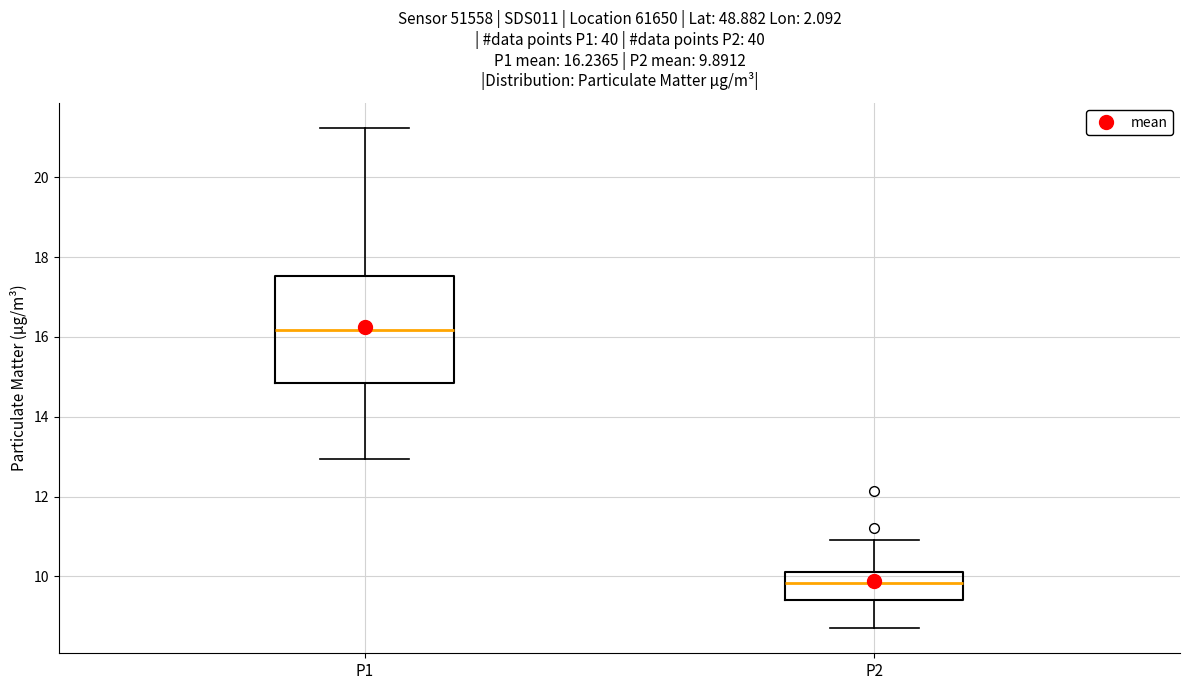

Which box is the tallest, from its lower edge to its upper edge?

P1